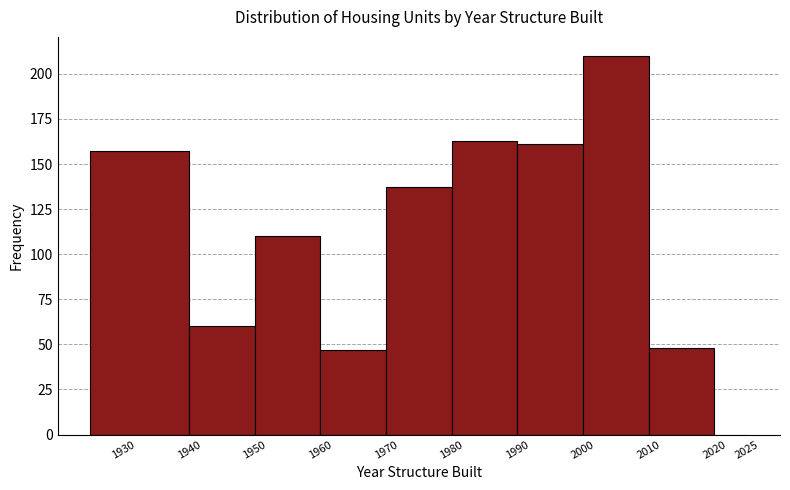

What is the height of the bar covering 1940 to 1950 on the x-axis? The values are not printed on the chart, so give them approximately, as read against the axis.

60